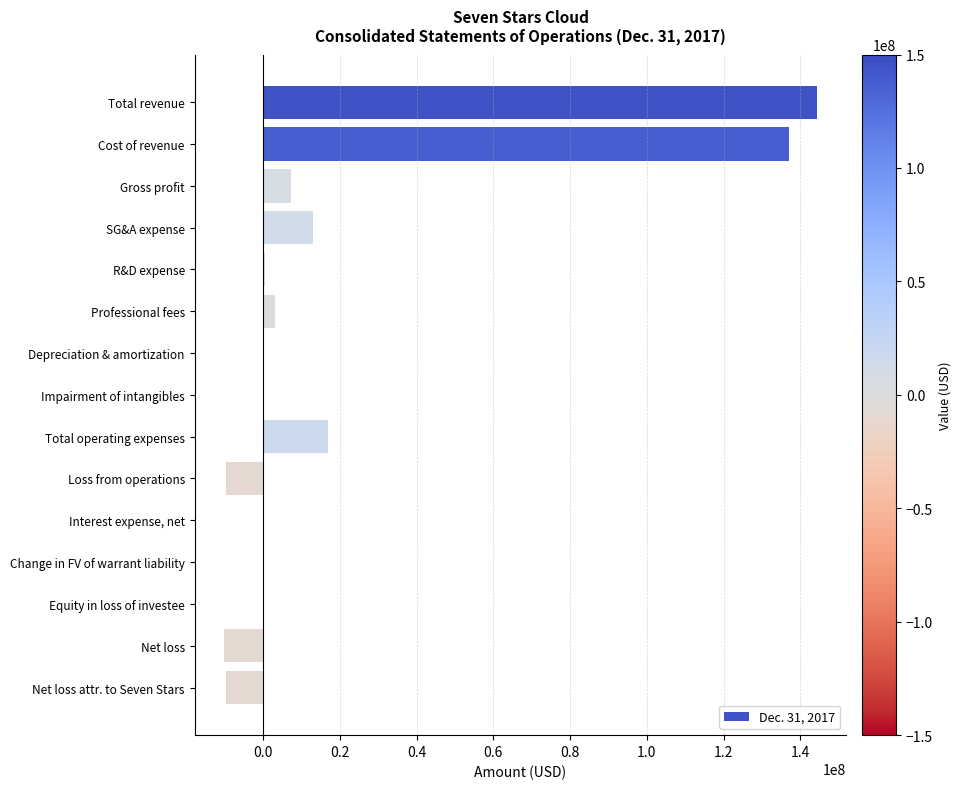

True or false: the data shows 16931995 at Total operating expenses.

True